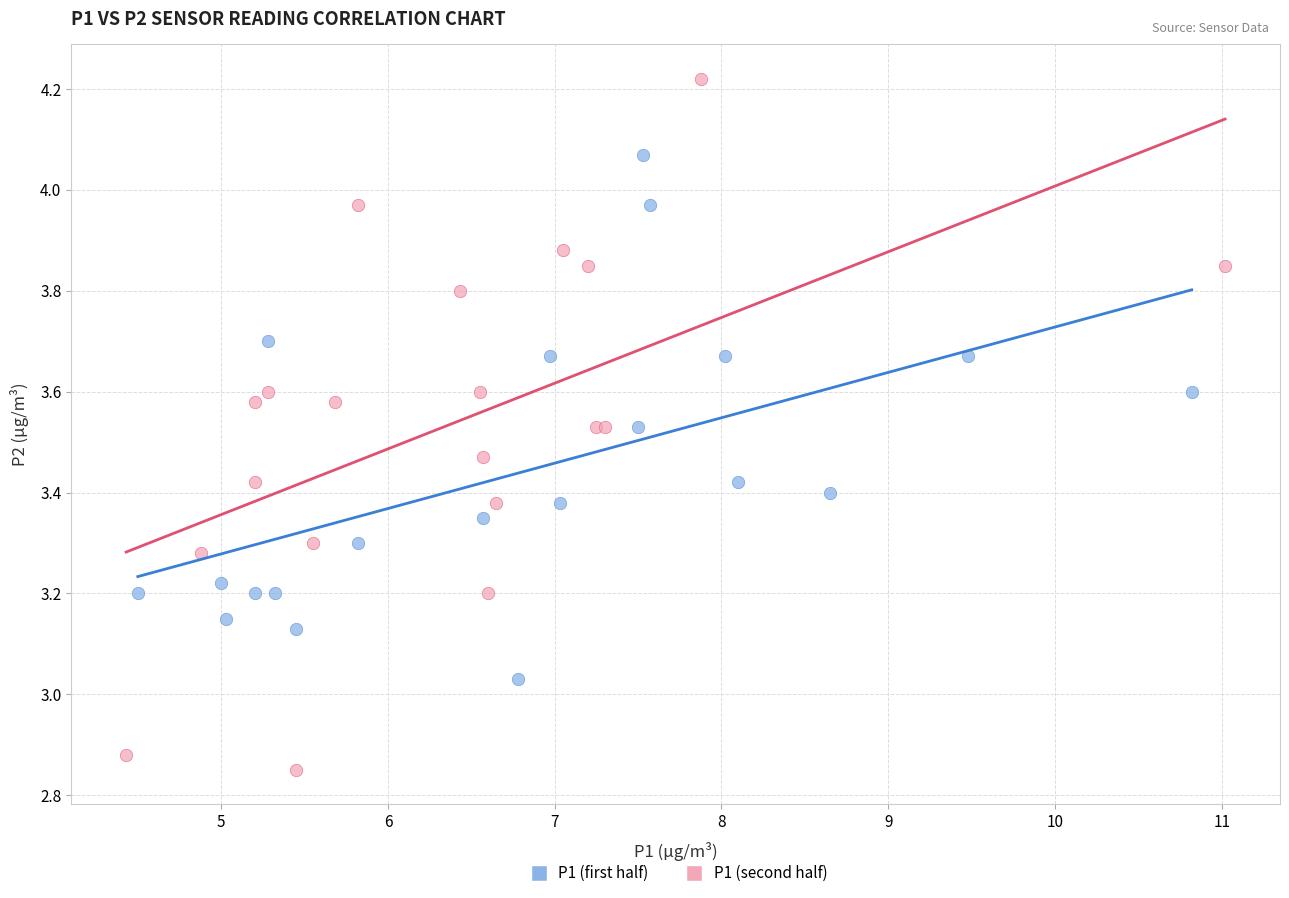

Which series contains the highest Y value?

P1 (second half)